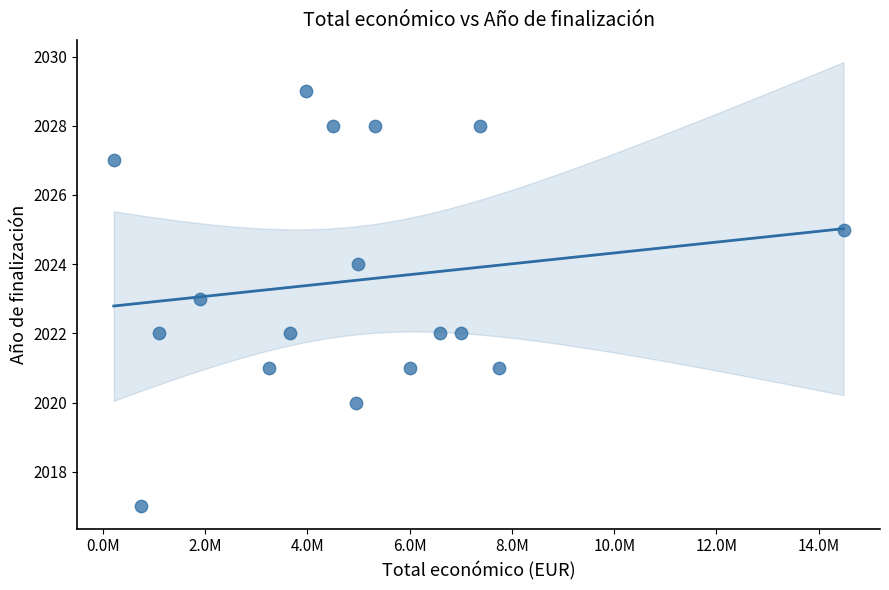

What is the range of Y values (max minus min)?

12